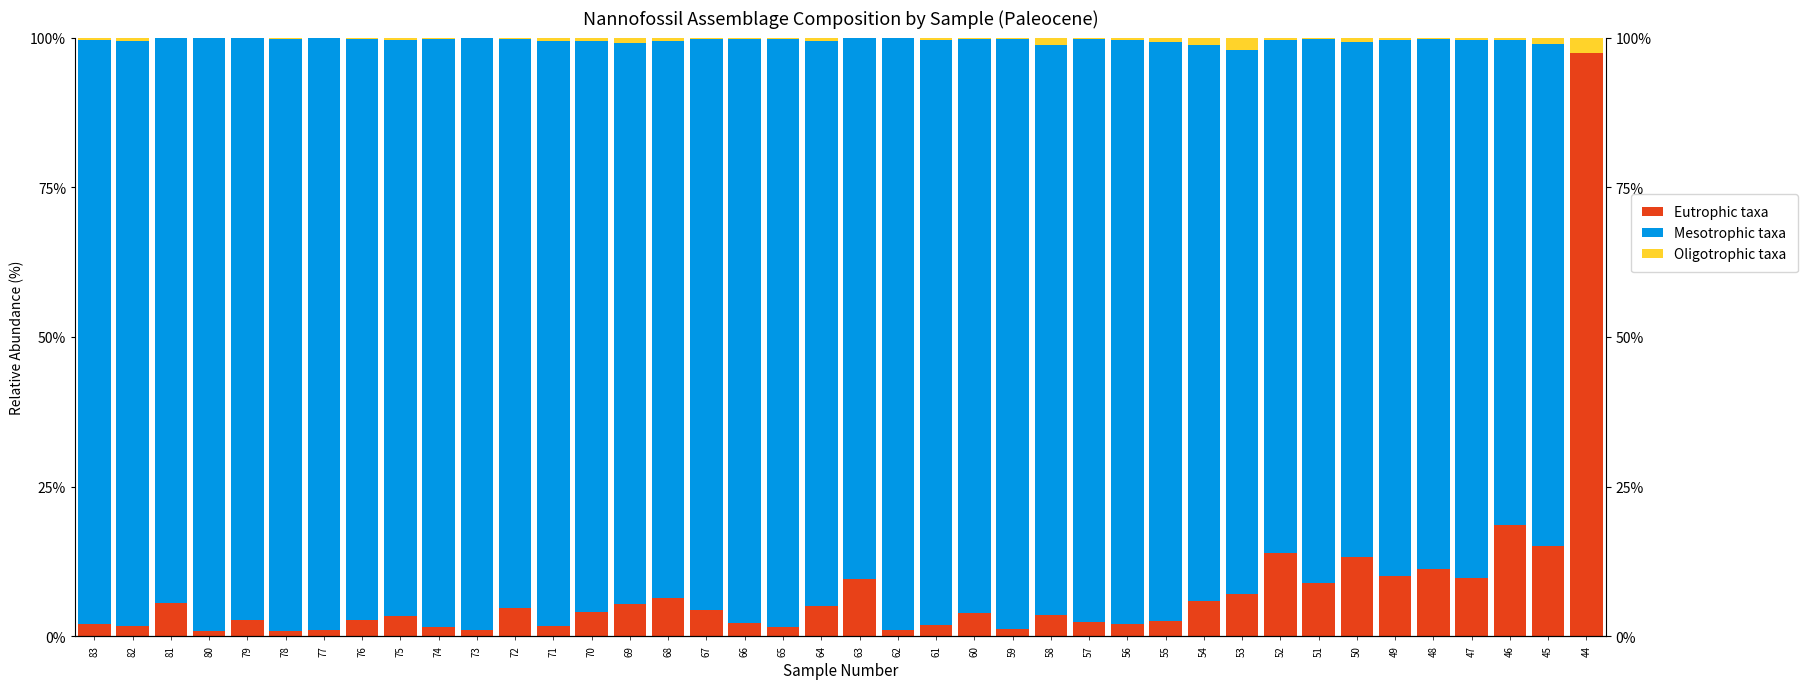

Which series has the largest total across all categories?

Mesotrophic taxa